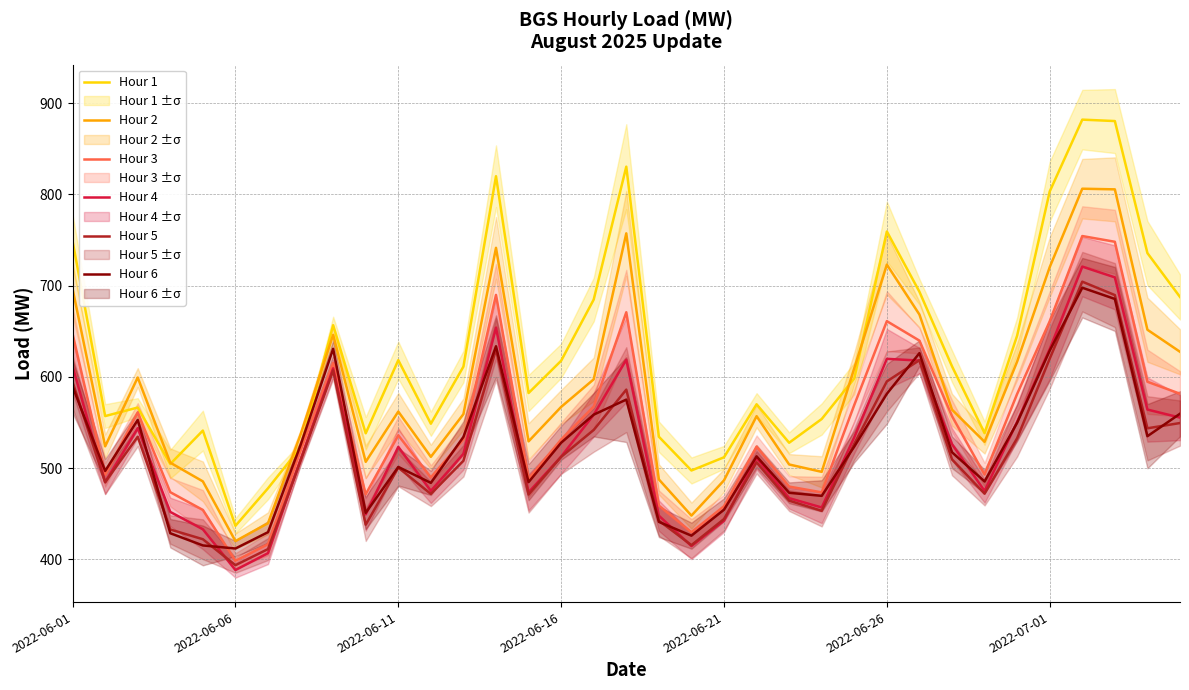

In Hour 3, how many points are lower than both neighbors (excluding endpoints)?

8